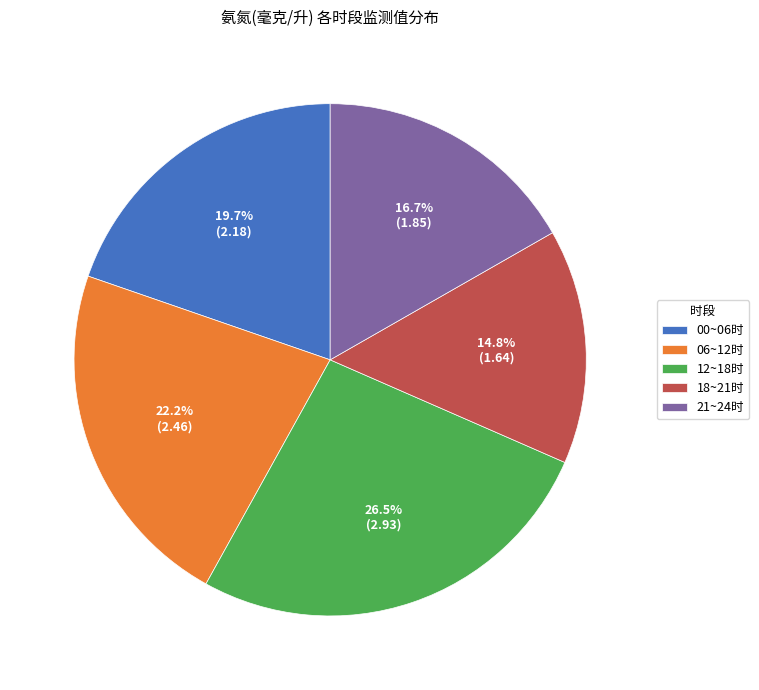

Is 06~12时 the majority of the pie?

No